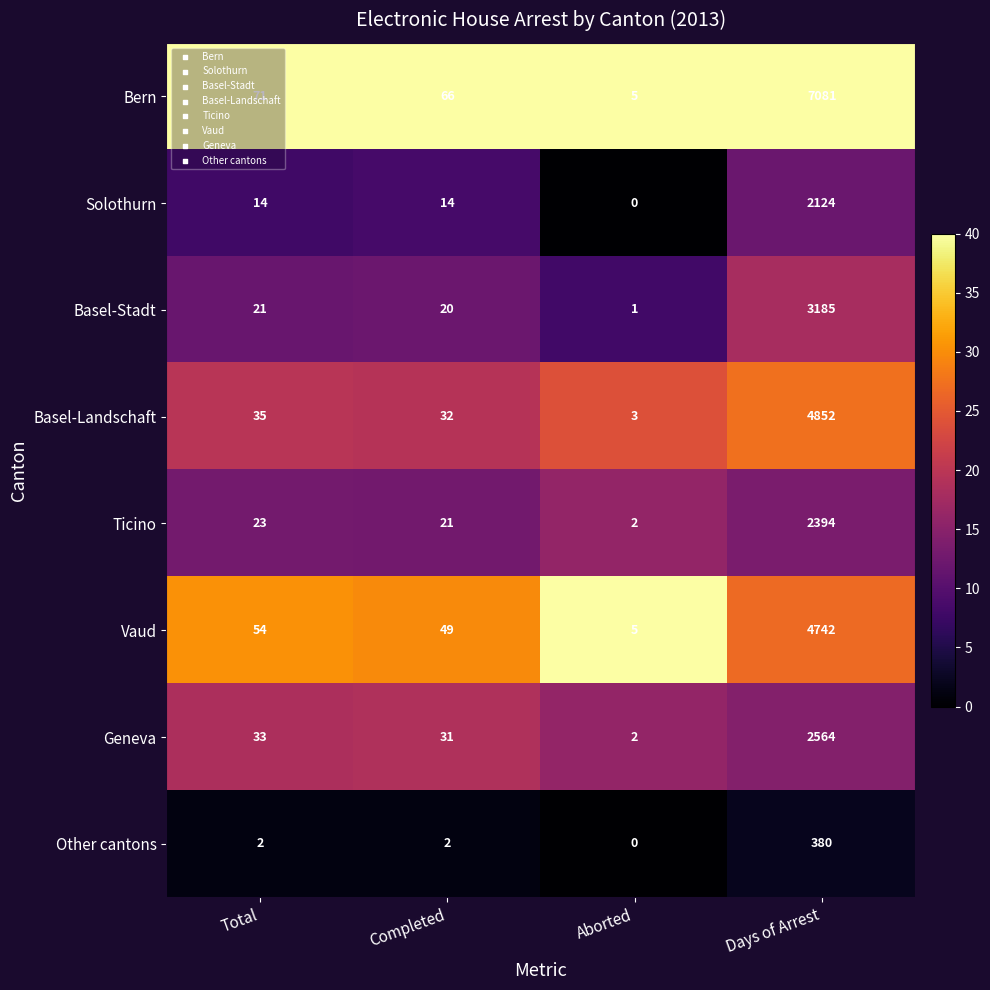

What is the difference between the highest and lowest values at Completed?

64